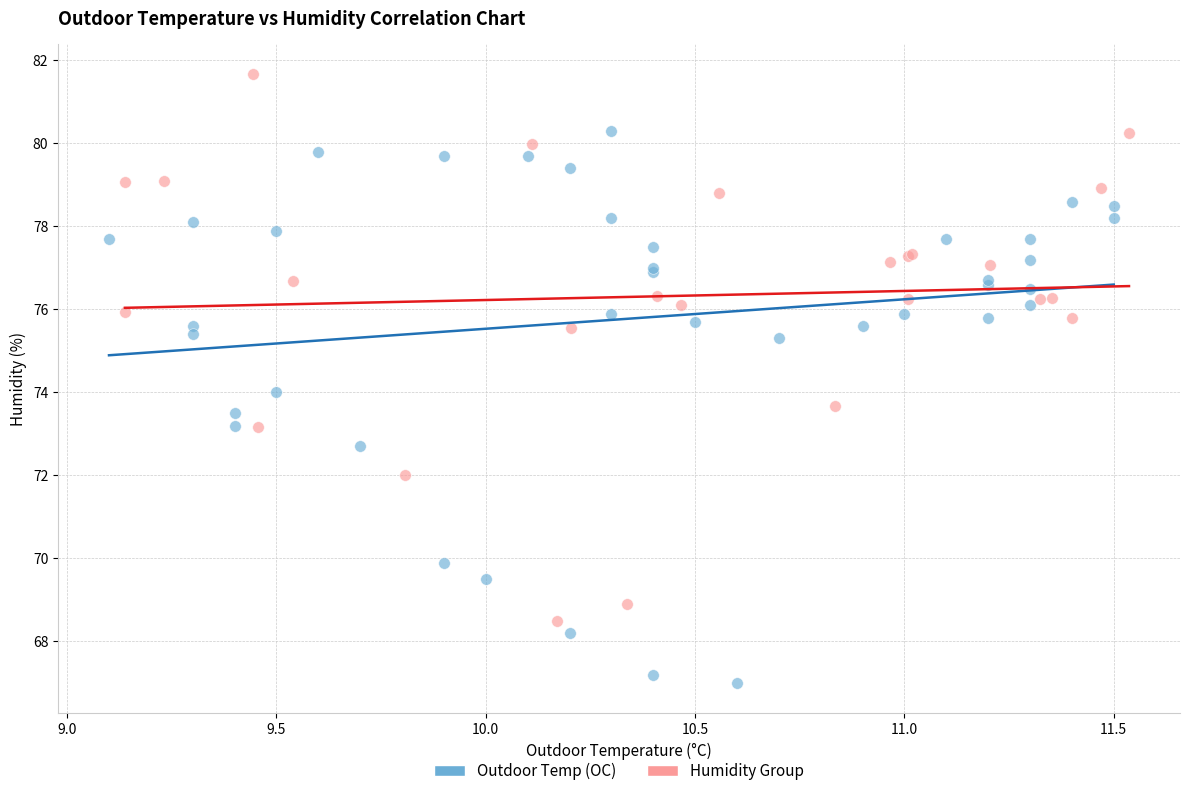

Which series reaches the minimum Y coordinate?

Outdoor Temp (OC)